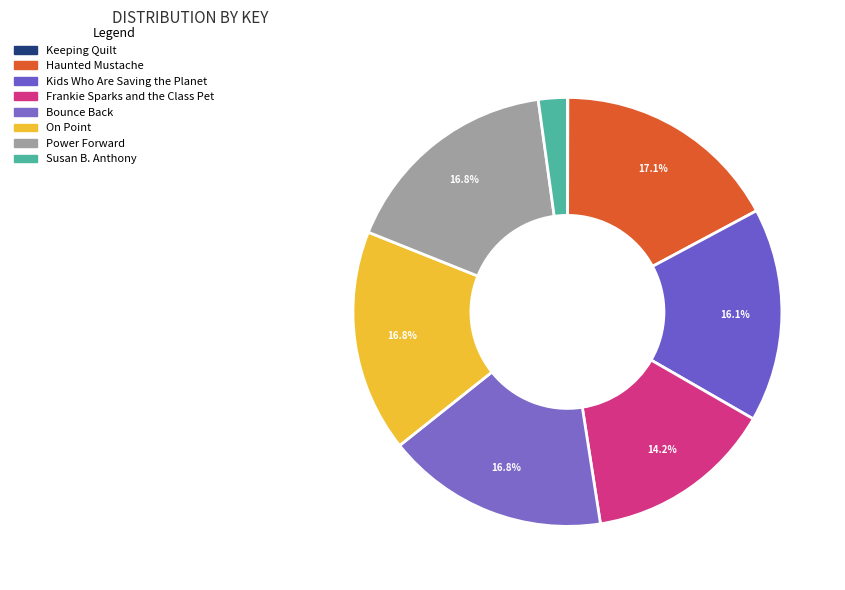

To the nearest percent, what is the combined percentage of Haunted Mustache and On Point?

34%